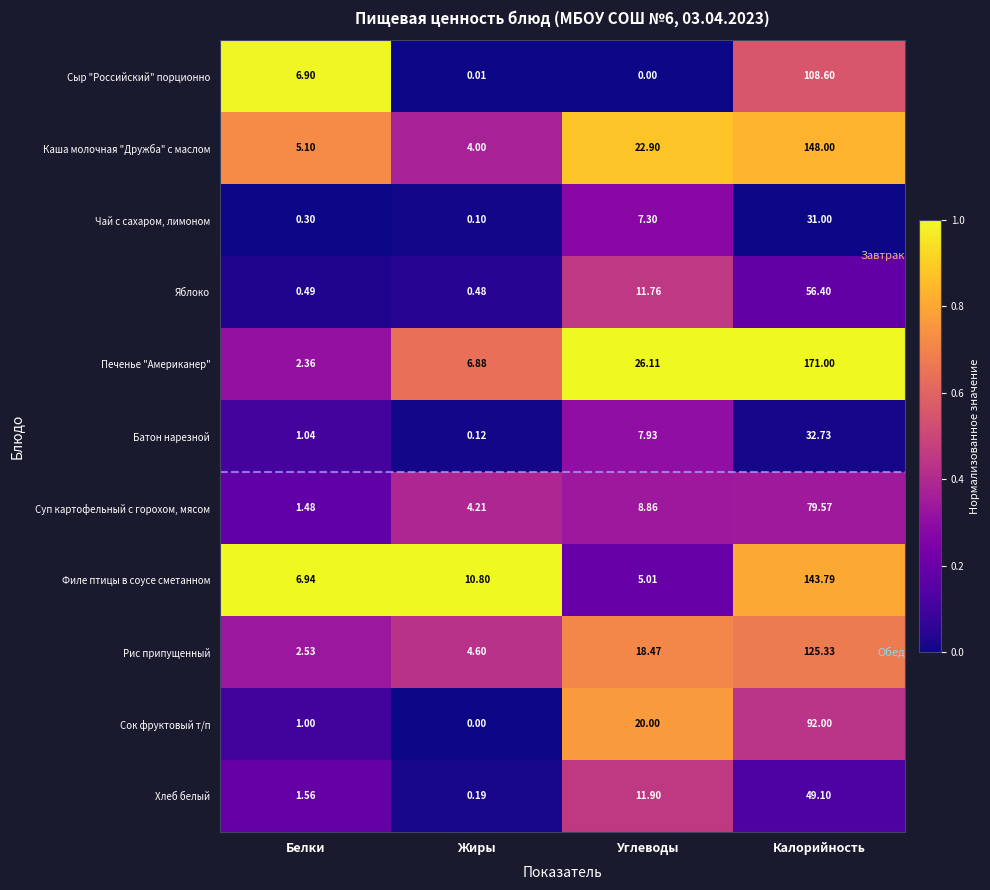

Which series changed the most between Белки and Жиры?

Сыр "Российский" порционно